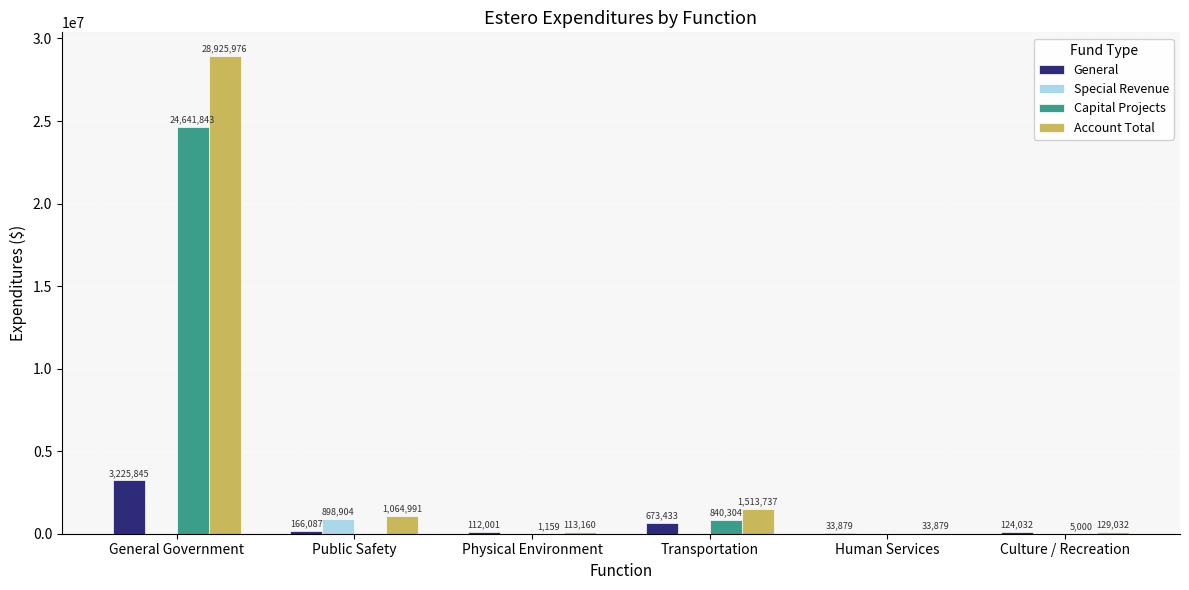

What are all the series names shown in the legend?

General, Special Revenue, Capital Projects, Account Total